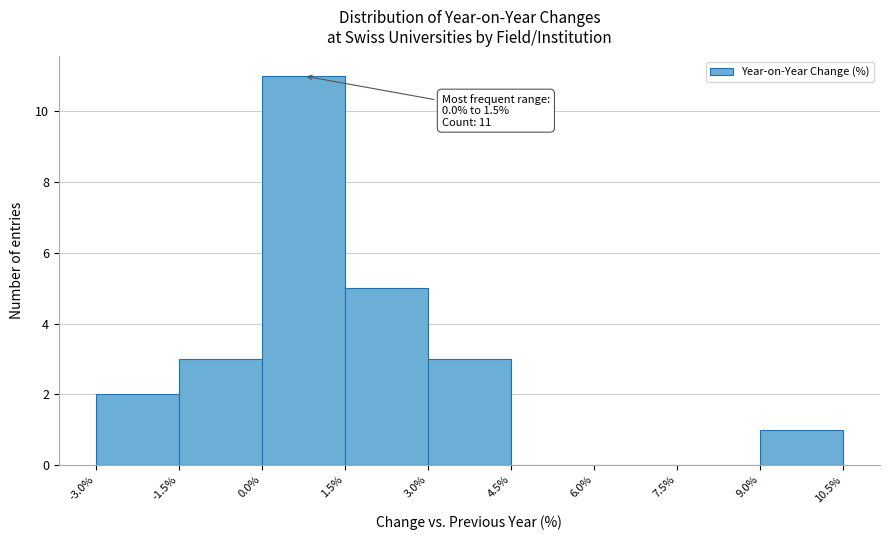

Over which range of the x-axis is the bar tallest?

0.0% to 1.5%